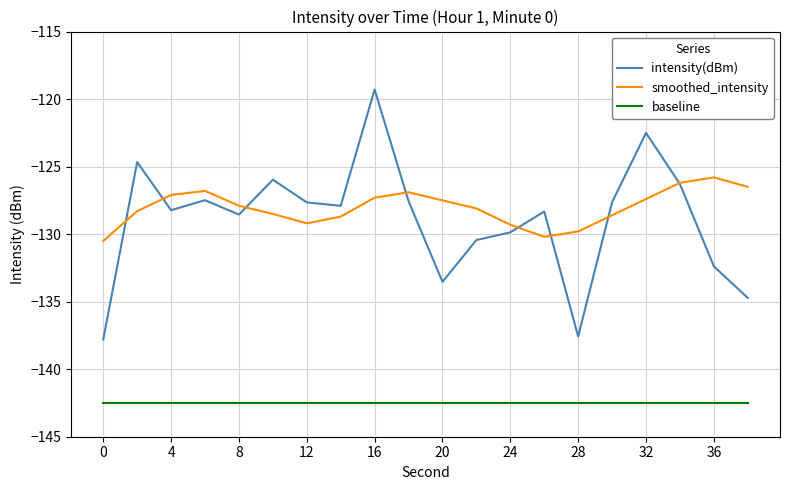

Count the number of data series in this chart.

3